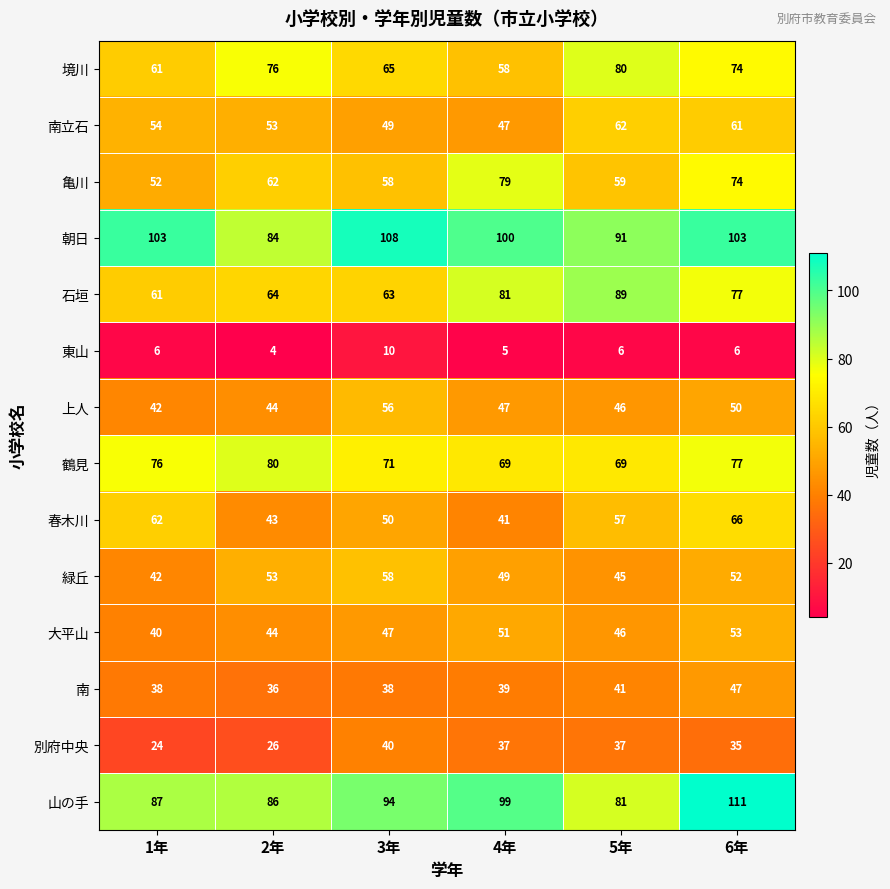

The 上人 series shows 47 at 4年. True or false?

True